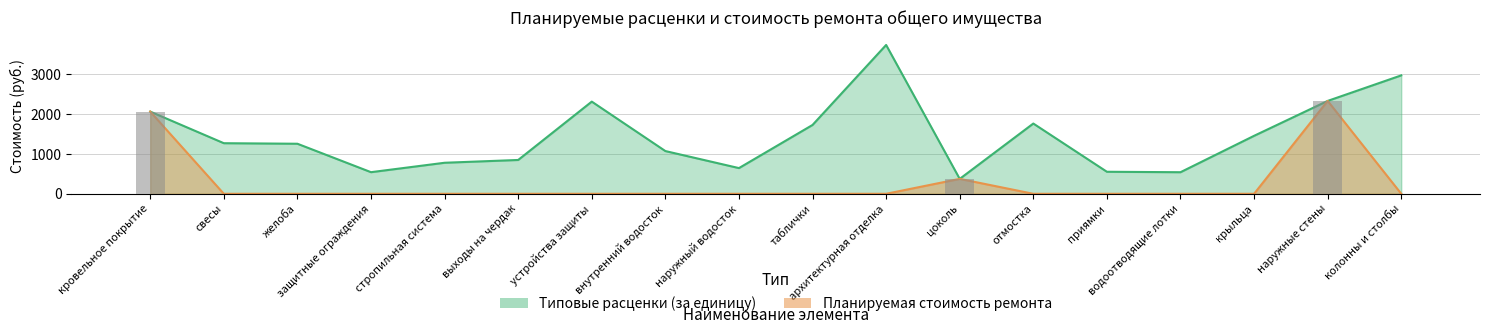

The Типовые расценки (за единицу) series shows 828.3 at защитные ограждения. True or false?

False